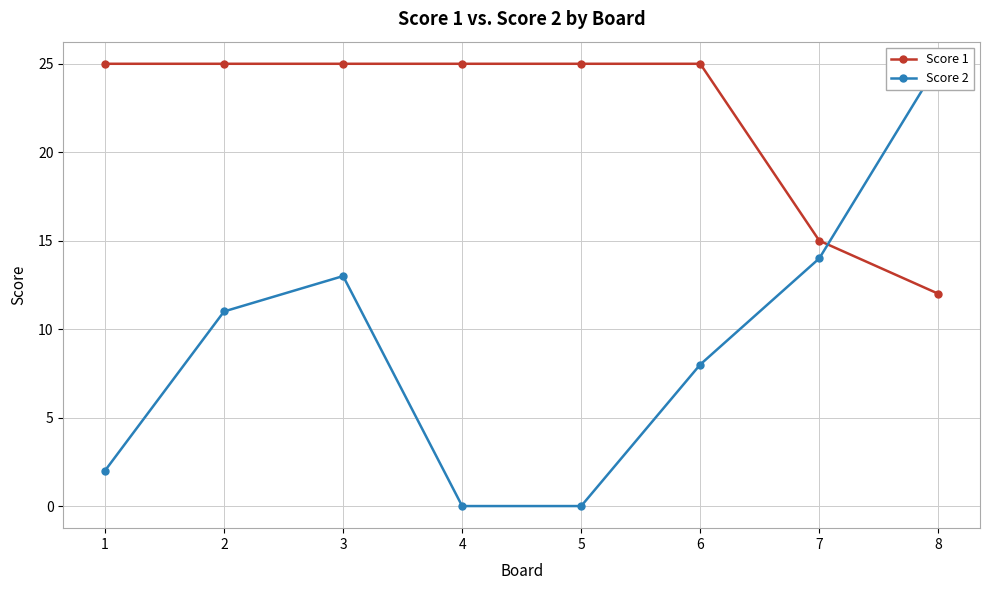

What is the value of the Score 2 point at the 6th from the left?

8